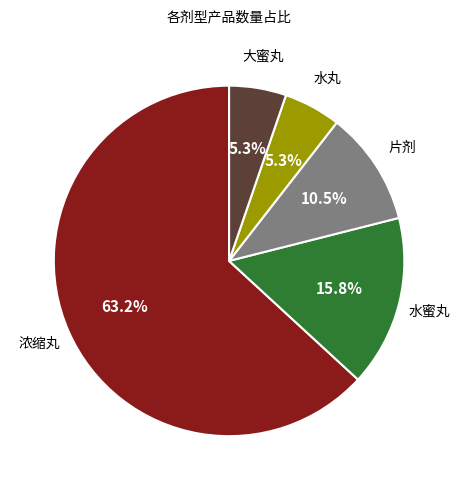

To the nearest percent, what is the difference between the largest and smallest slice percentages?

58%